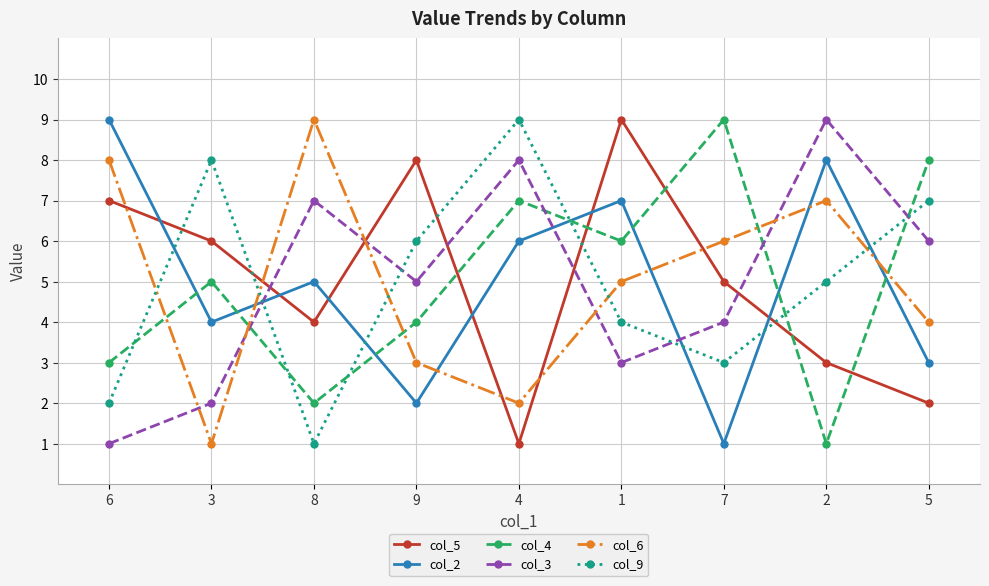

What are all the series names shown in the legend?

col_5, col_2, col_4, col_3, col_6, col_9